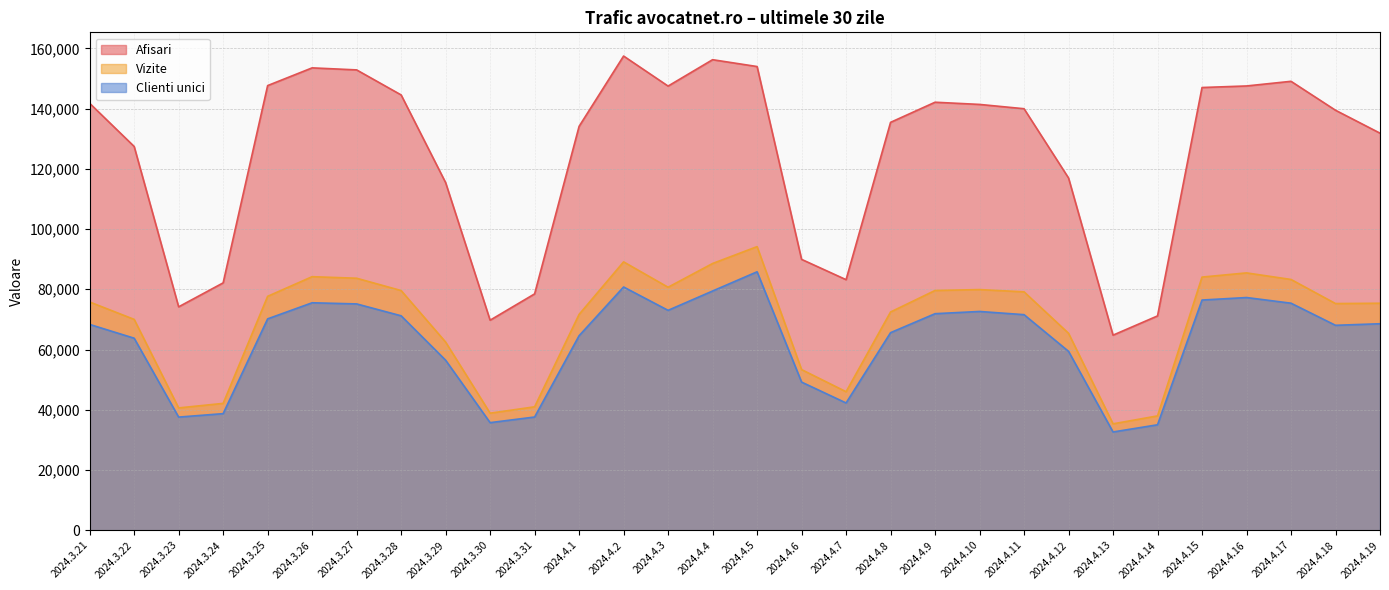

Reading left to right, transcribe all the data shown in this chart.

Afisari: 2024.3.21=141749	2024.3.22=127422	2024.3.23=74179	2024.3.24=82133	2024.3.25=147635	2024.3.26=153518	2024.3.27=152844	2024.3.28=144537	2024.3.29=115421	2024.3.30=69739	2024.3.31=78475	2024.4.1=134103	2024.4.2=157444	2024.4.3=147472	2024.4.4=156231	2024.4.5=153961	2024.4.6=89934	2024.4.7=83195	2024.4.8=135431	2024.4.9=142110	2024.4.10=141381	2024.4.11=139952	2024.4.12=116952	2024.4.13=64772	2024.4.14=71162	2024.4.15=146994	2024.4.16=147510	2024.4.17=149054	2024.4.18=139446	2024.4.19=131839
Vizite: 2024.3.21=75783	2024.3.22=70012	2024.3.23=40614	2024.3.24=42120	2024.3.25=77665	2024.3.26=84186	2024.3.27=83671	2024.3.28=79581	2024.3.29=62474	2024.3.30=38865	2024.3.31=40983	2024.4.1=71669	2024.4.2=89106	2024.4.3=80681	2024.4.4=88566	2024.4.5=94167	2024.4.6=53342	2024.4.7=45995	2024.4.8=72464	2024.4.9=79606	2024.4.10=79904	2024.4.11=79151	2024.4.12=65388	2024.4.13=35330	2024.4.14=37965	2024.4.15=84055	2024.4.16=85446	2024.4.17=83263	2024.4.18=75264	2024.4.19=75369
Clienti unici: 2024.3.21=68336	2024.3.22=63759	2024.3.23=37568	2024.3.24=38713	2024.3.25=70182	2024.3.26=75523	2024.3.27=75145	2024.3.28=71199	2024.3.29=56456	2024.3.30=35725	2024.3.31=37593	2024.4.1=64590	2024.4.2=80762	2024.4.3=73013	2024.4.4=79430	2024.4.5=85807	2024.4.6=49190	2024.4.7=42256	2024.4.8=65597	2024.4.9=71899	2024.4.10=72639	2024.4.11=71574	2024.4.12=59395	2024.4.13=32627	2024.4.14=35015	2024.4.15=76431	2024.4.16=77264	2024.4.17=75381	2024.4.18=68042	2024.4.19=68564